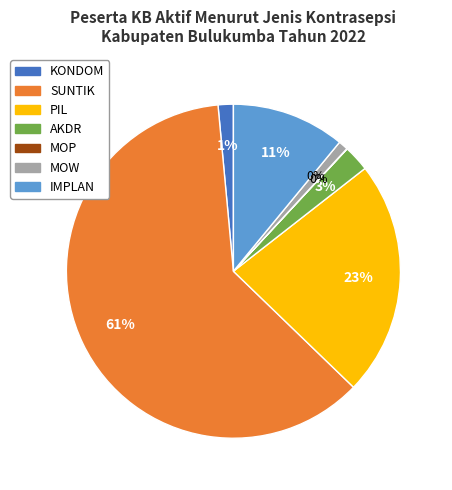

How many segments does this pie chart have?

7